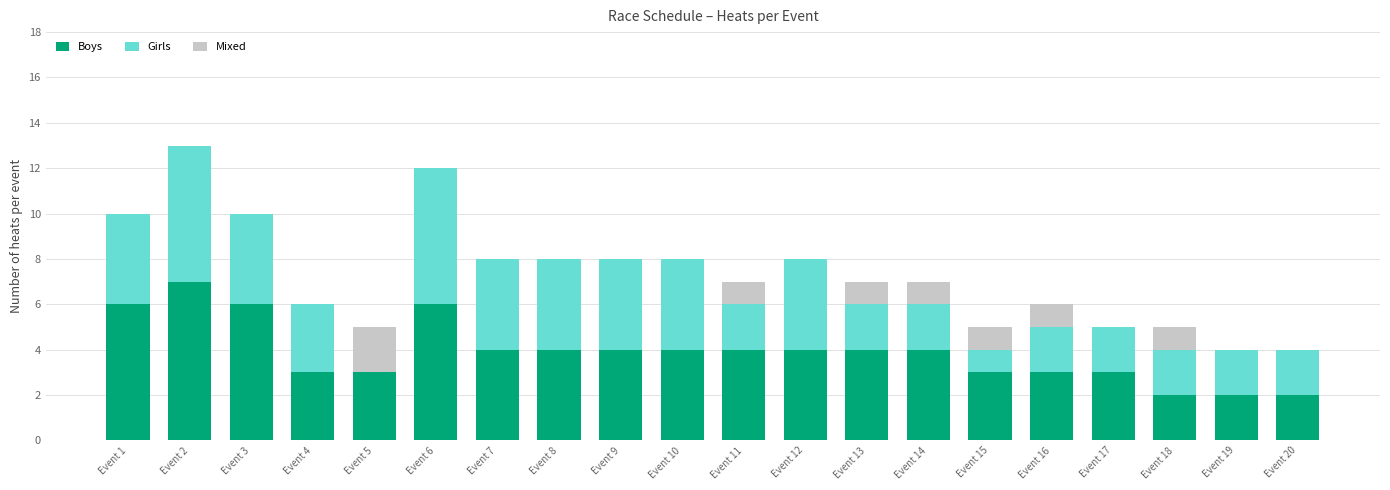

What value does the Boys series have at Event 17?

3